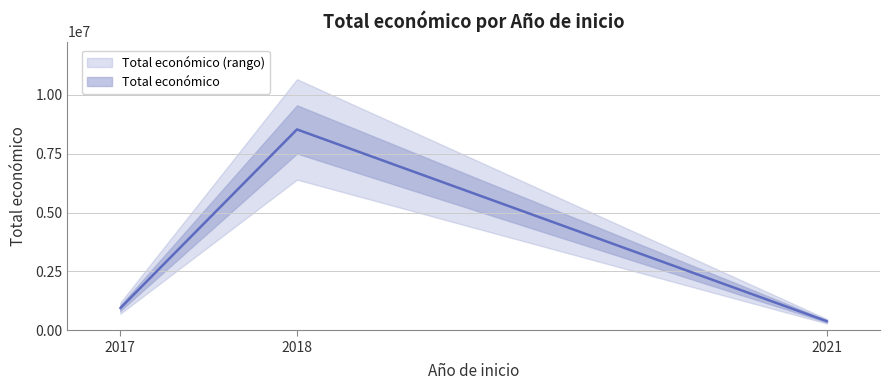

How many values exceed 380777?

2